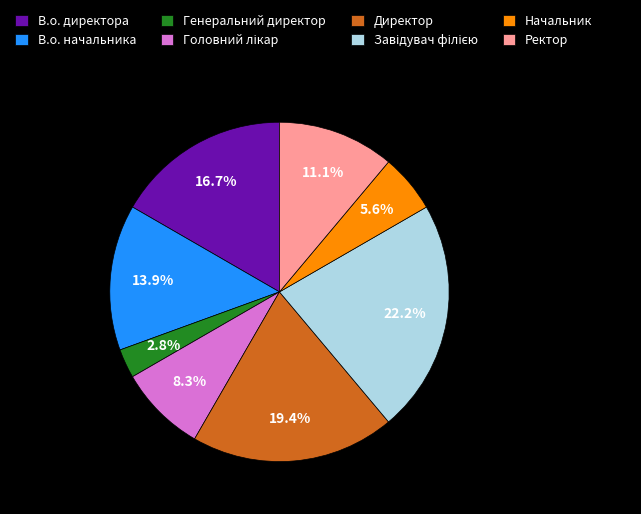

To the nearest percent, what percentage of the pie is Директор?

19%